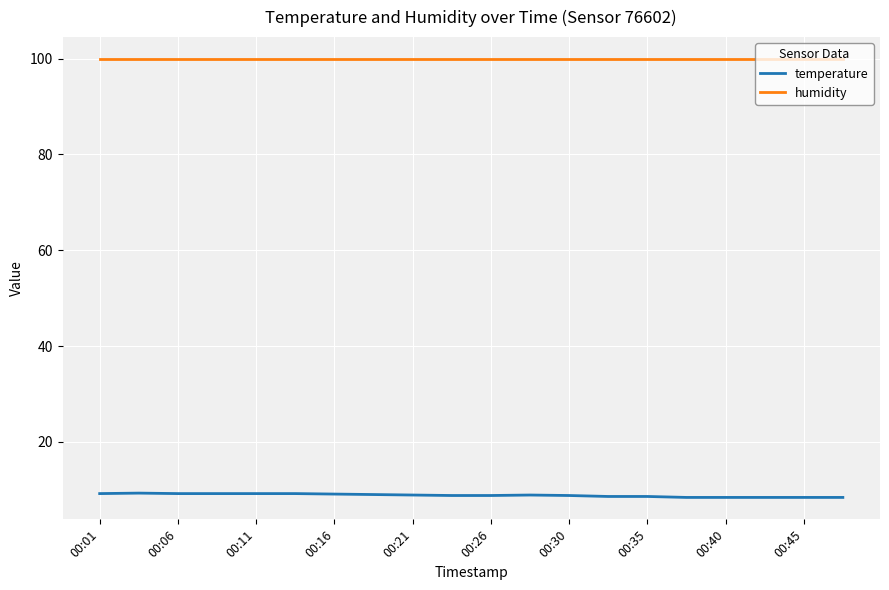

True or false: temperature and humidity intersect in this chart.

False